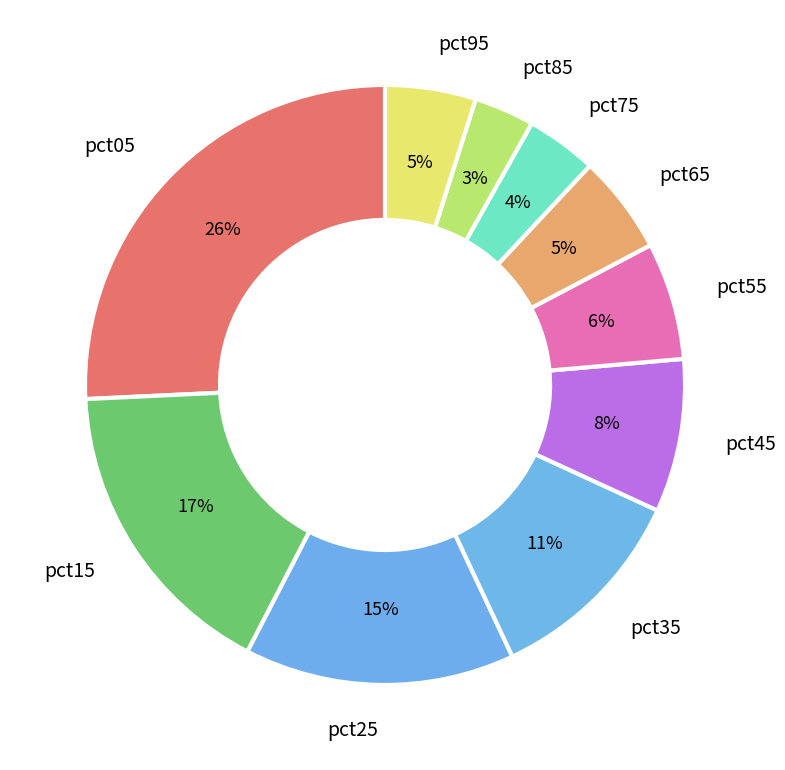

Which category has the smallest portion of the pie?

pct85